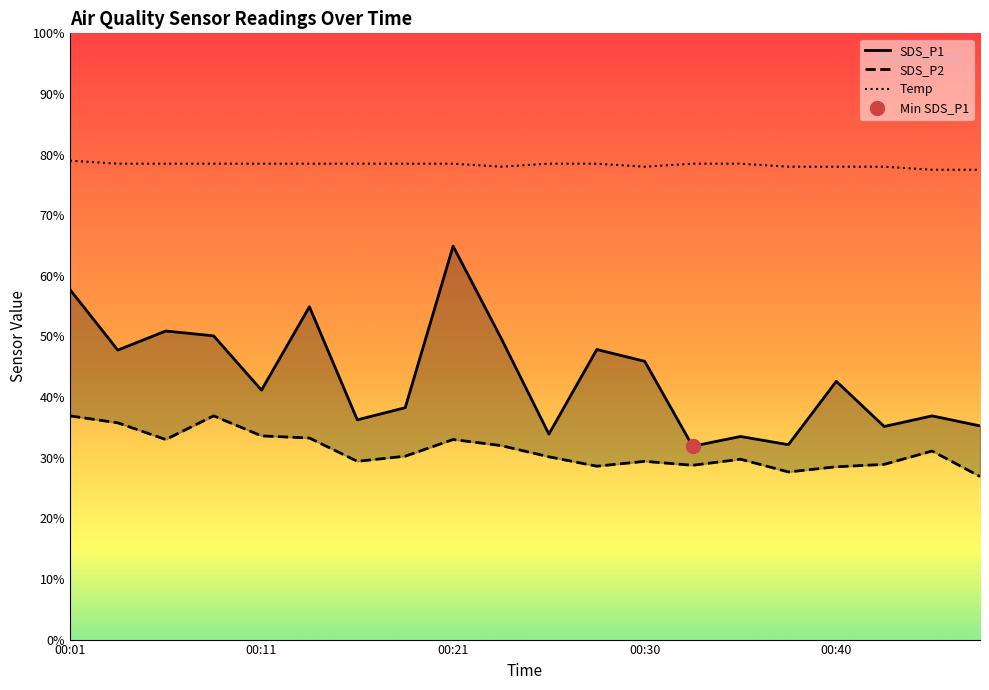

Which series has the widest spread of values?

SDS_P1